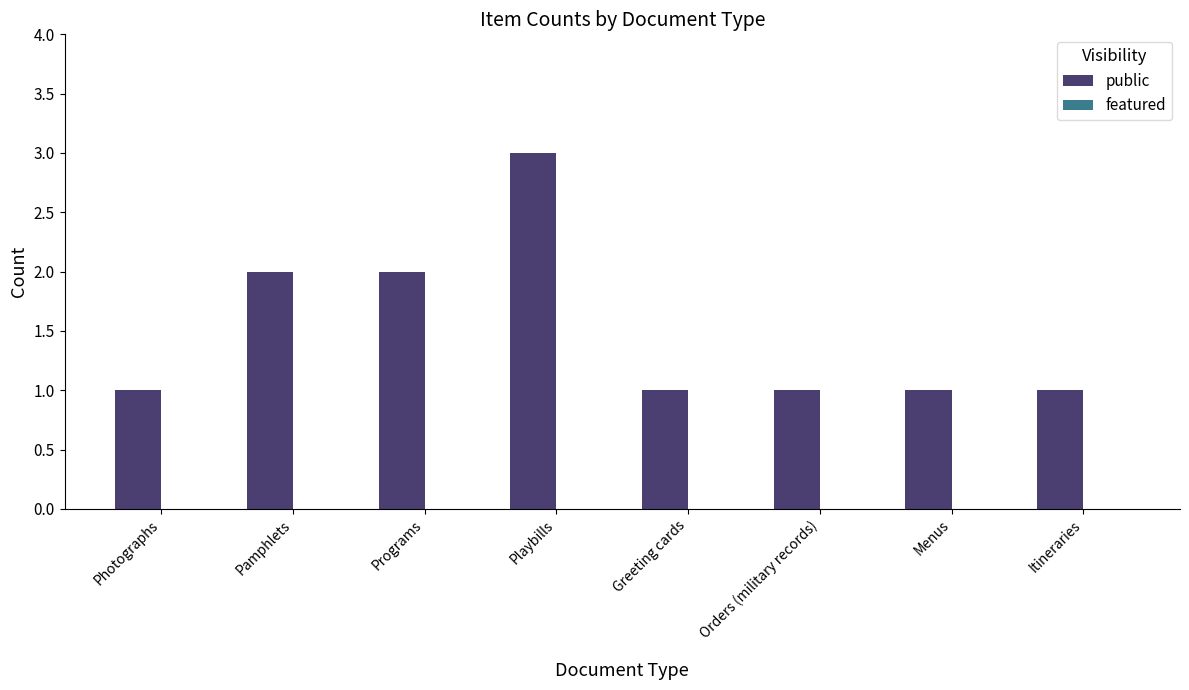

Approximately how many times larger is the value at Menus compared to Greeting cards?

1.0